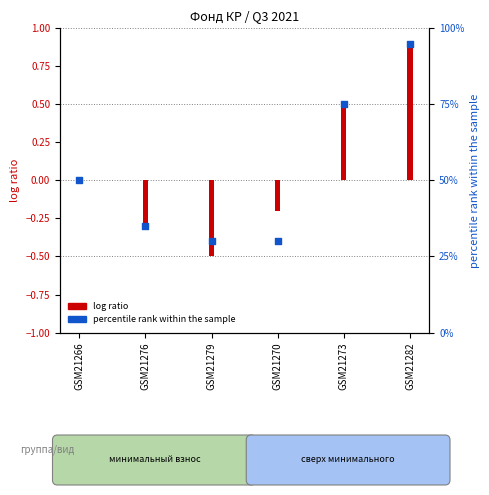

Between GSM21270 and GSM21279, which is larger?

GSM21270